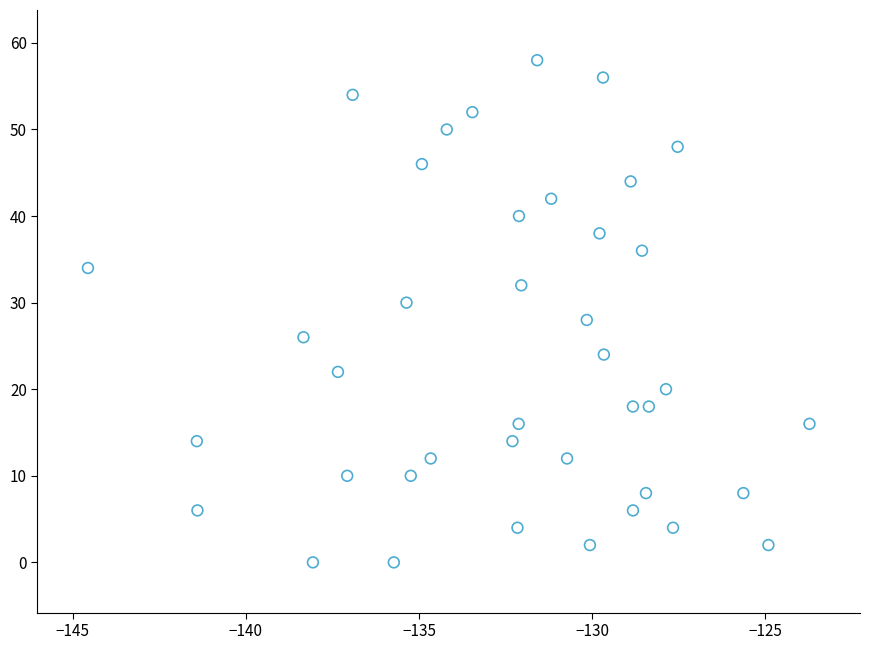

What is the range of Y values (max minus min)?

58